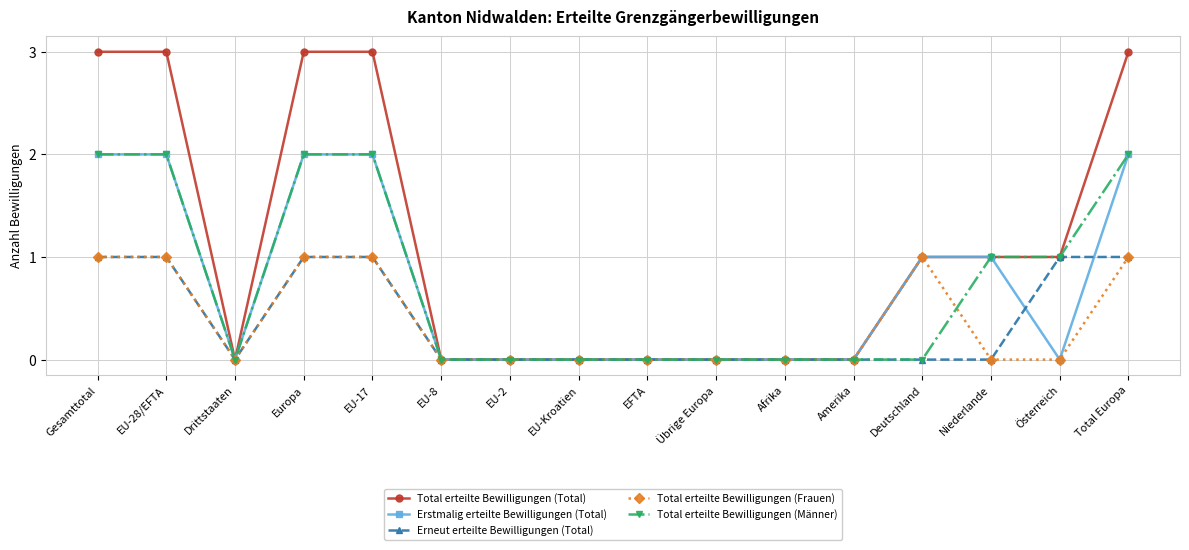

The Total erteilte Bewilligungen (Total) series shows 0 at Österreich. True or false?

False